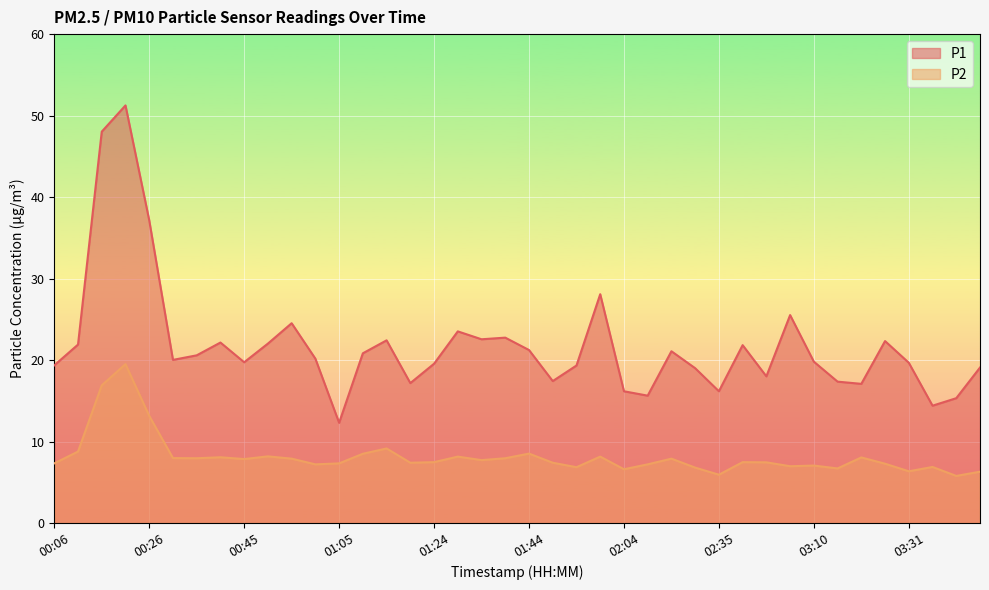

What position from the right is 00:55?

30